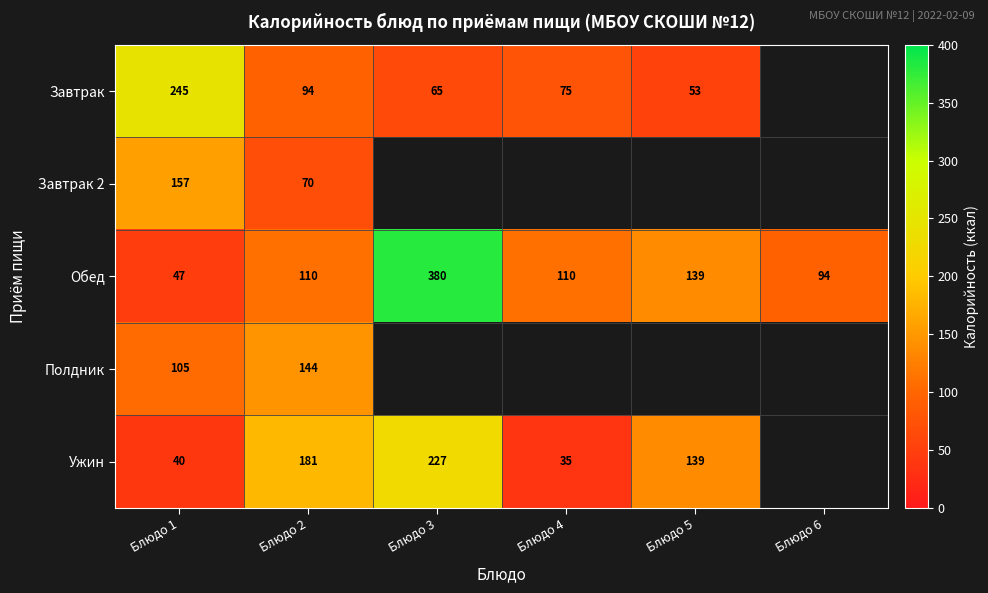

At which category does the chart reach its minimum across all series?

Блюдо 4